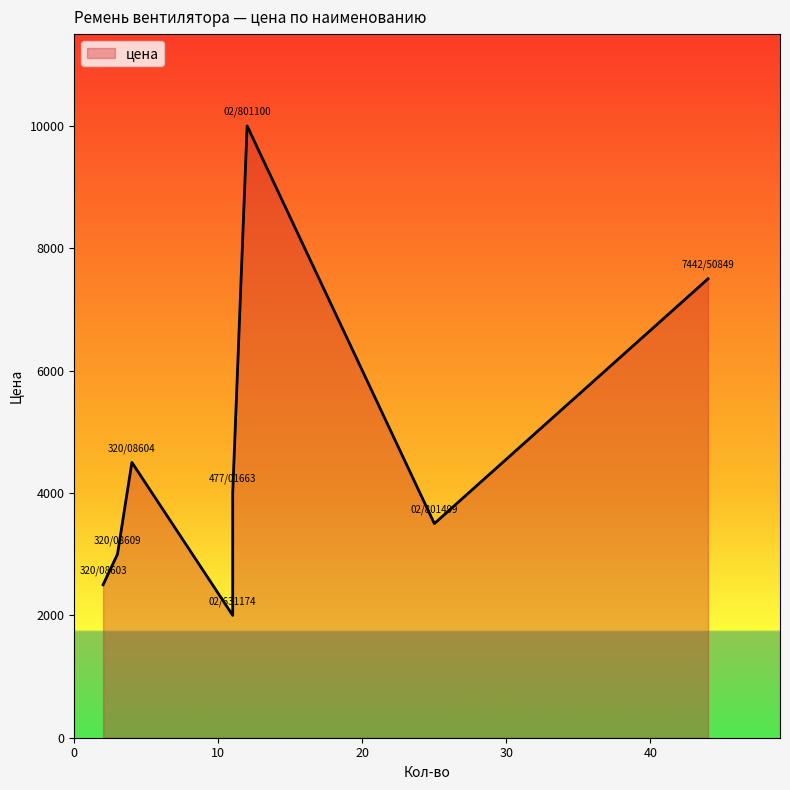

The chart shows a value of 1150 at 320/08604. True or false?

False